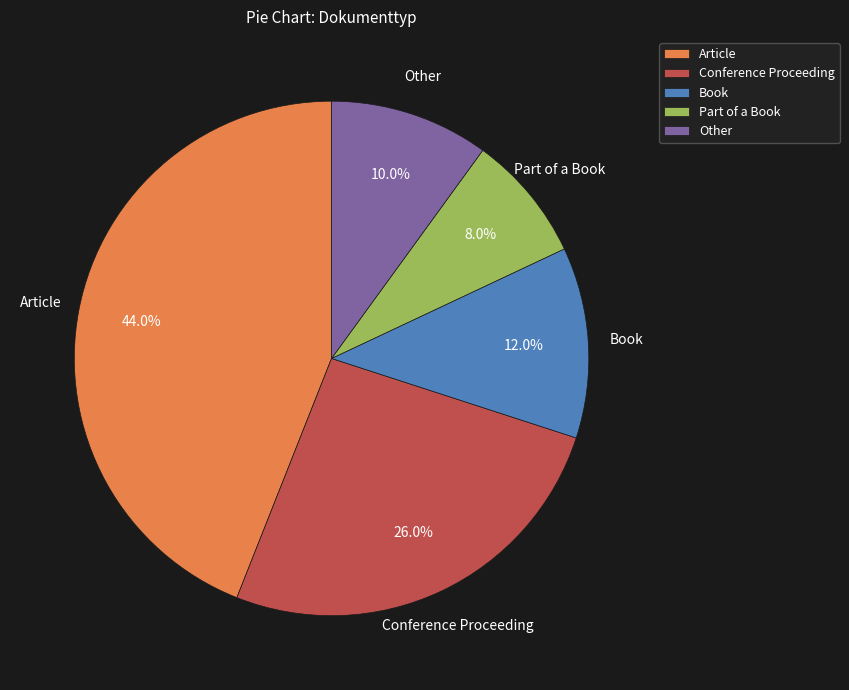

Is Article the majority of the pie?

No